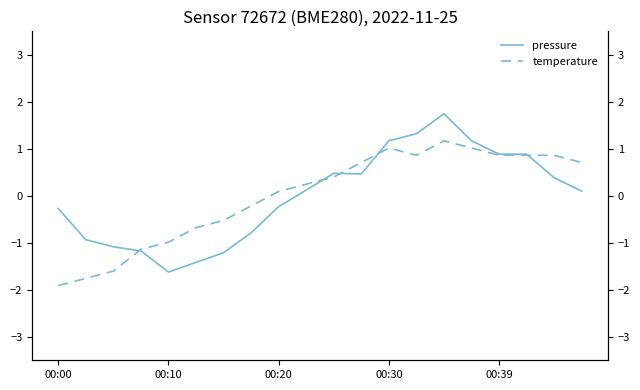

Rank the series by their average value, from highest to lowest.

pressure, temperature